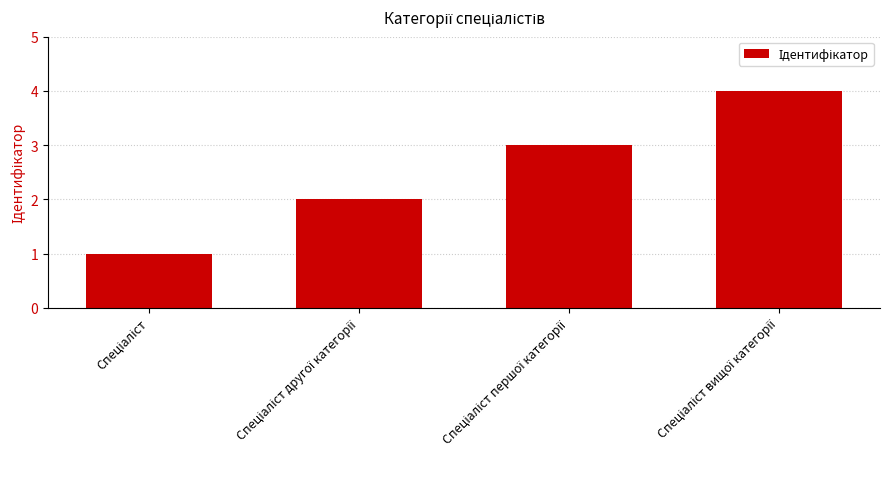

What is the greatest value displayed?

4